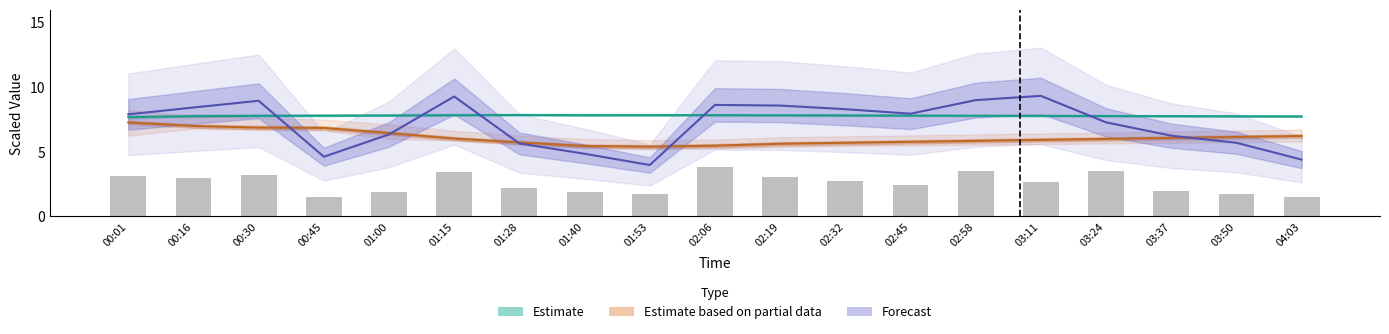

List the labels in order of value, smallest first.

00:45, 04:03, 01:53, 03:50, 01:00, 01:40, 03:37, 01:28, 02:45, 03:11, 02:32, 00:16, 02:19, 00:01, 00:30, 01:15, 03:24, 02:58, 02:06